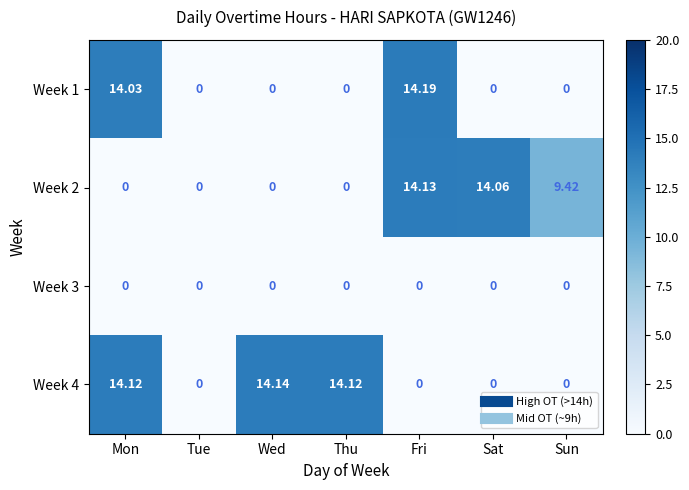

List the series in order of their peak value, lowest first.

Week 3, Week 2, Week 4, Week 1